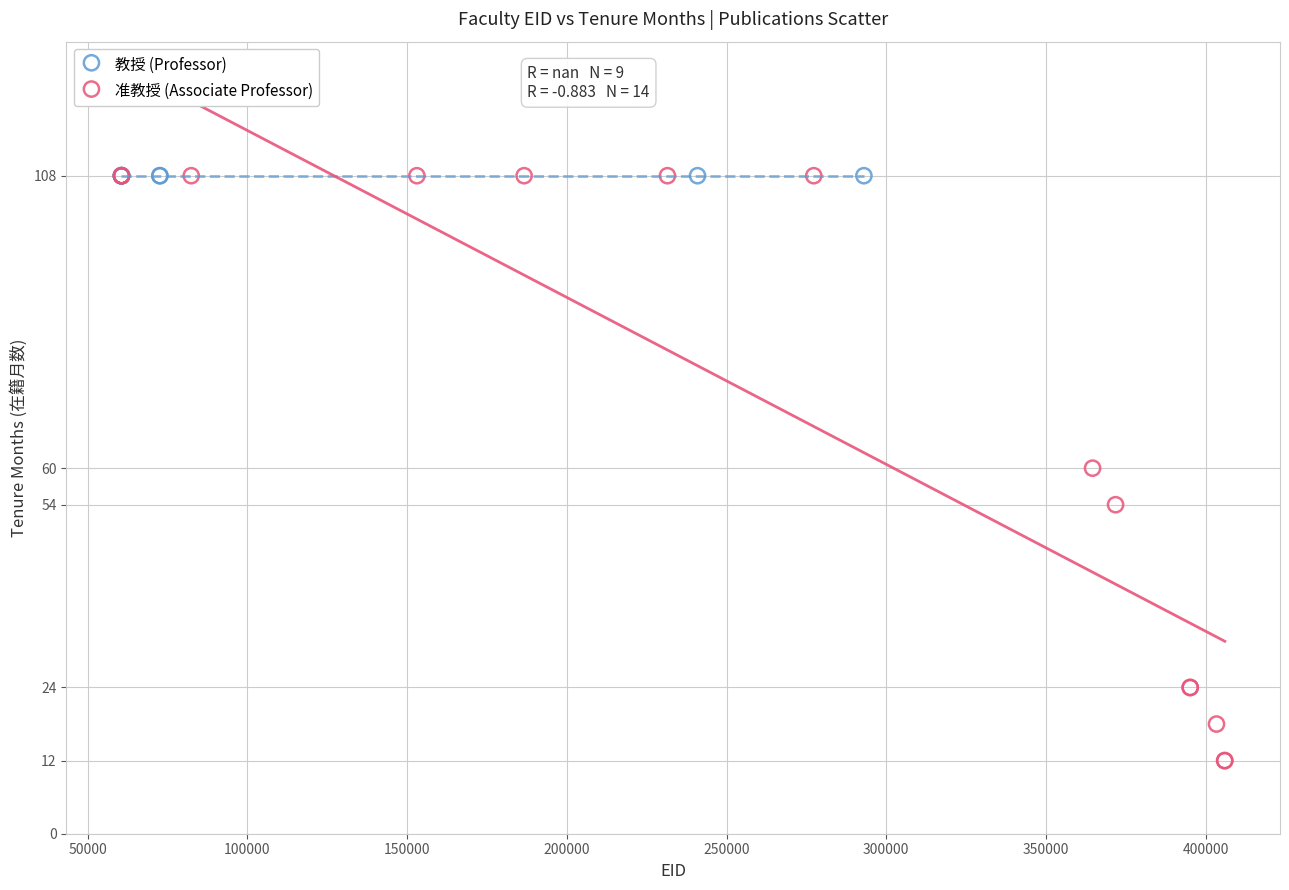

Which series contains the lowest Y value?

准教授 (Associate Professor)